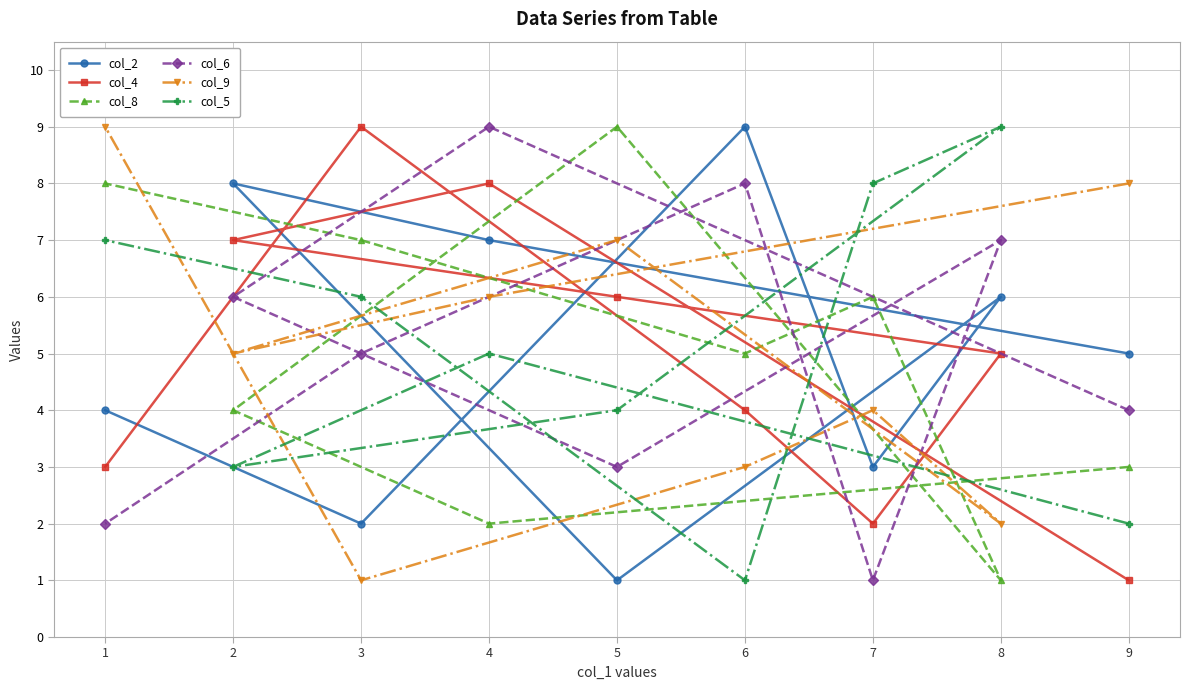

Rank the categories by col_9 value from lowest to highest.

3, 8, 6, 7, 2, 4, 5, 9, 1